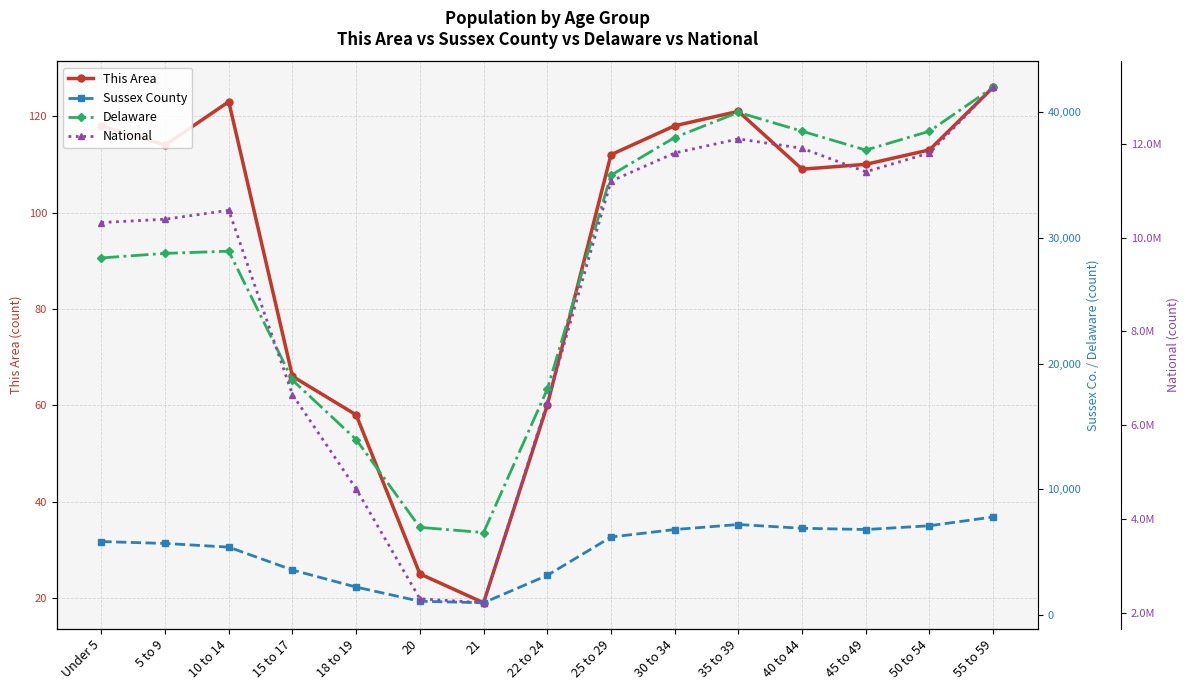

True or false: National has a value of 2749469 at 40 to 44.

False